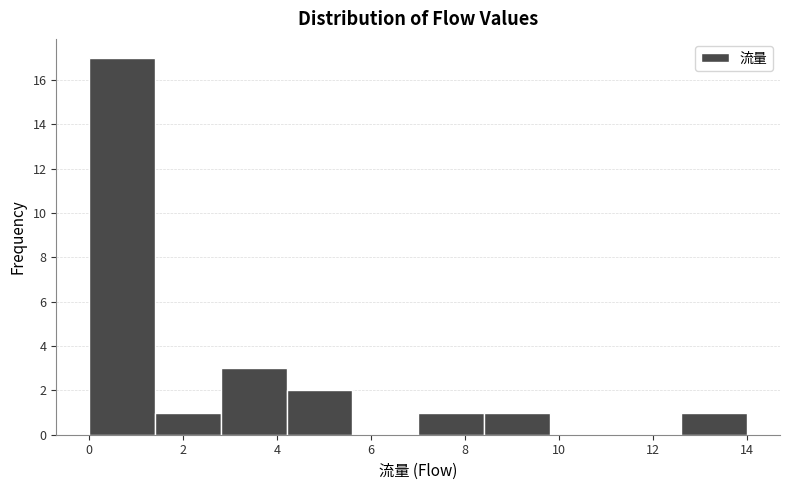

Which range on the x-axis has the tallest bar?

0.0 to 1.4